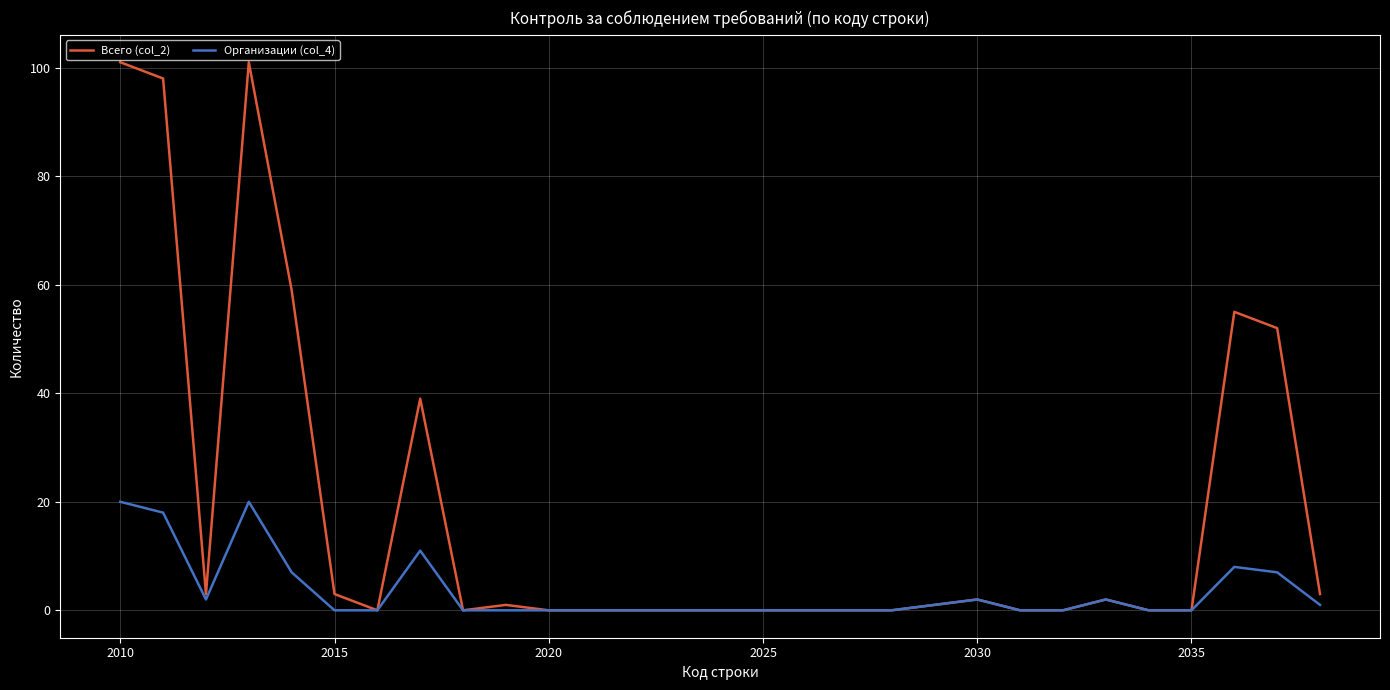

Which series has the widest spread of values?

Всего (col_2)